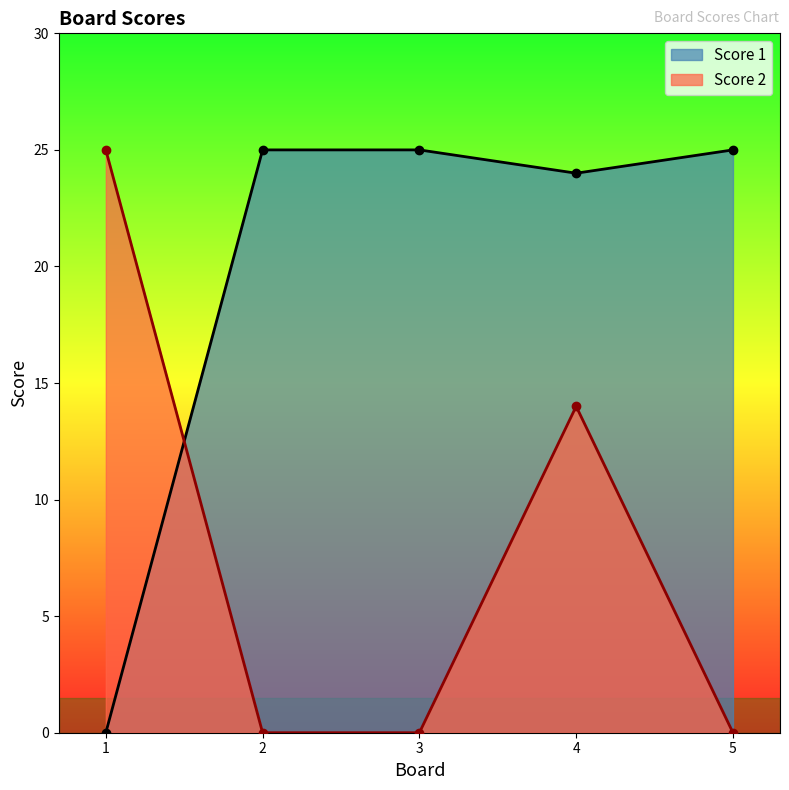

What is the average value of the Score 1 series?

20